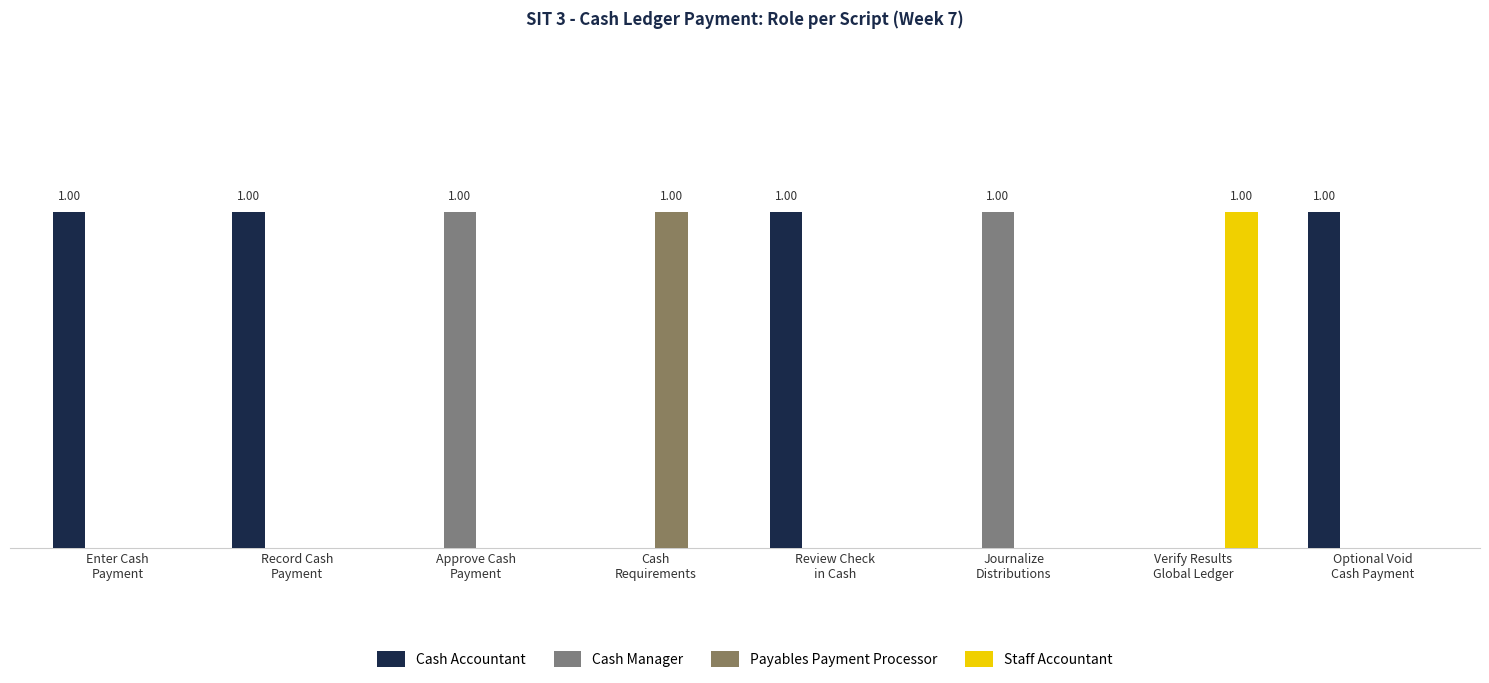

At which category is the sum across all series the highest?

Enter Cash
Payment